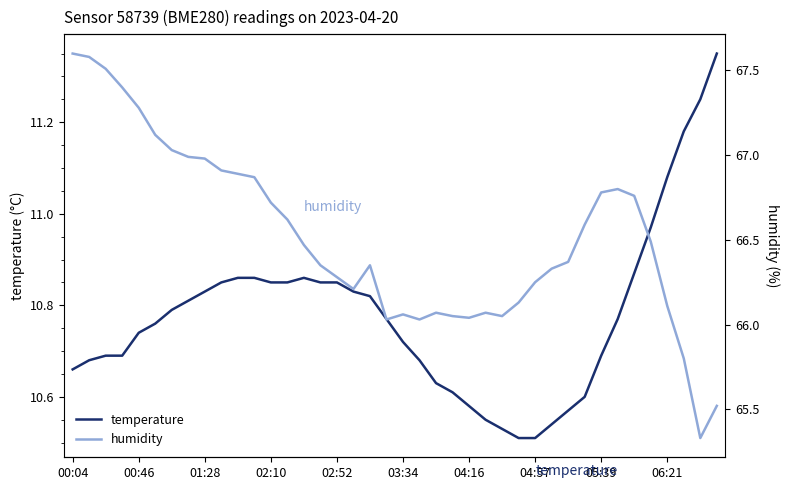

Is the value of humidity at 10 greater than the value of temperature at 00:46?

Yes